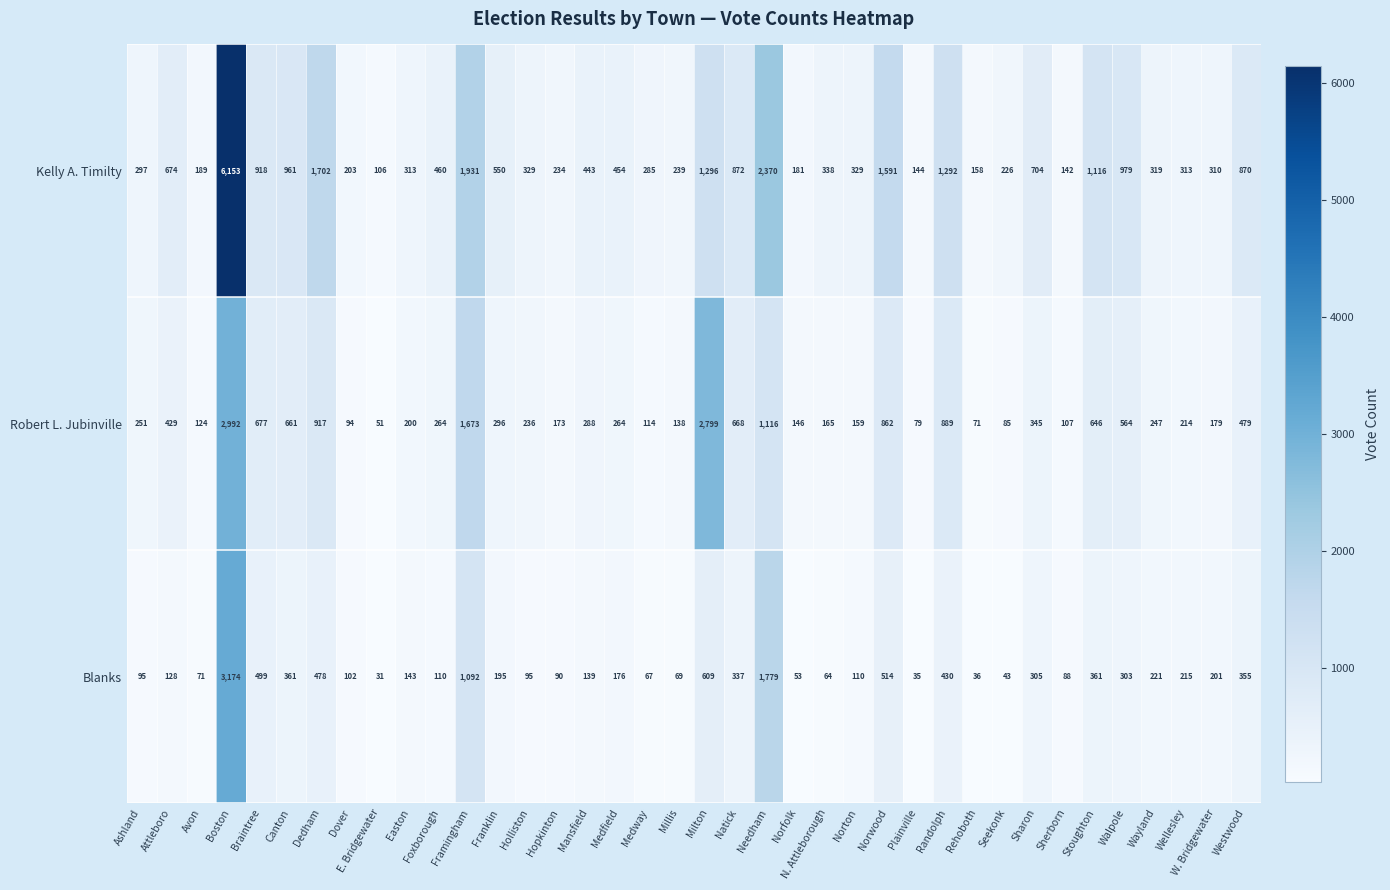

What is the sum of the Robert L. Jubinville values at N. Attleborough and Foxborough?

429